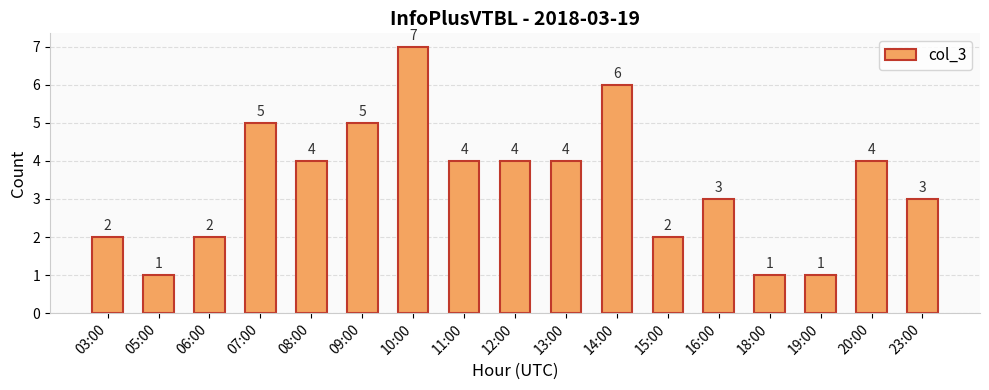

Which has a higher value, 15:00 or 16:00?

16:00